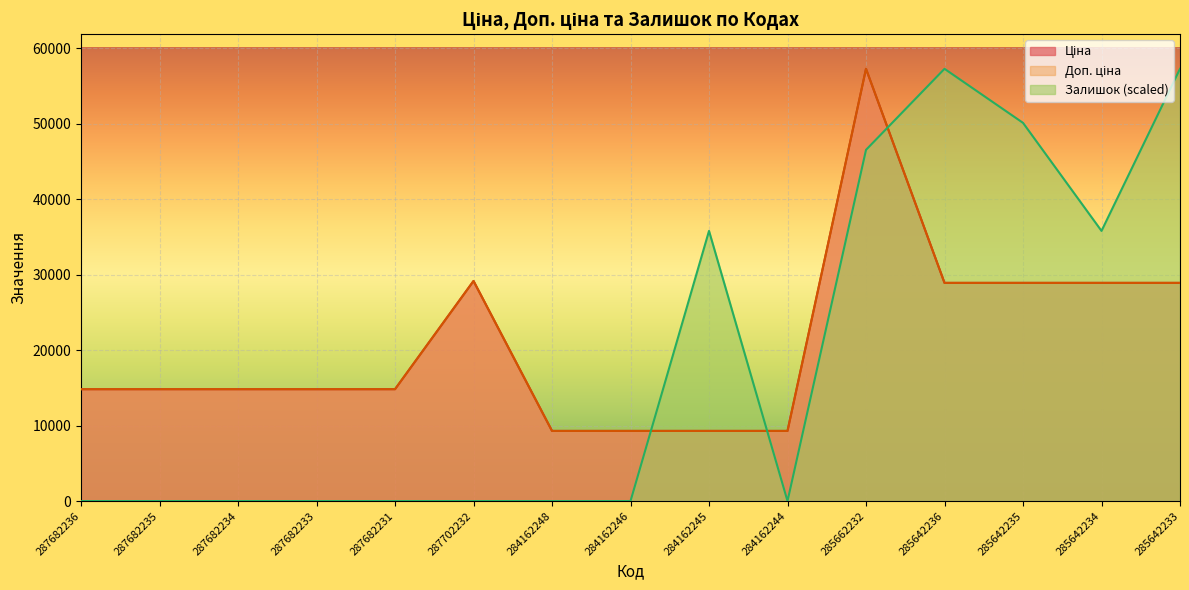

Which series has the largest range (max minus min)?

Залишок